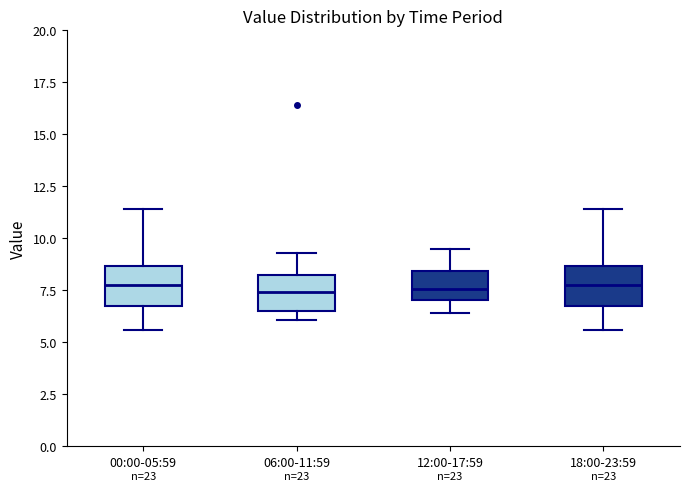

Where is the lower edge of the box for 18:00-23:59 on the y-axis? The values are not printed on the chart, so give them approximately, as read against the axis.

7.0